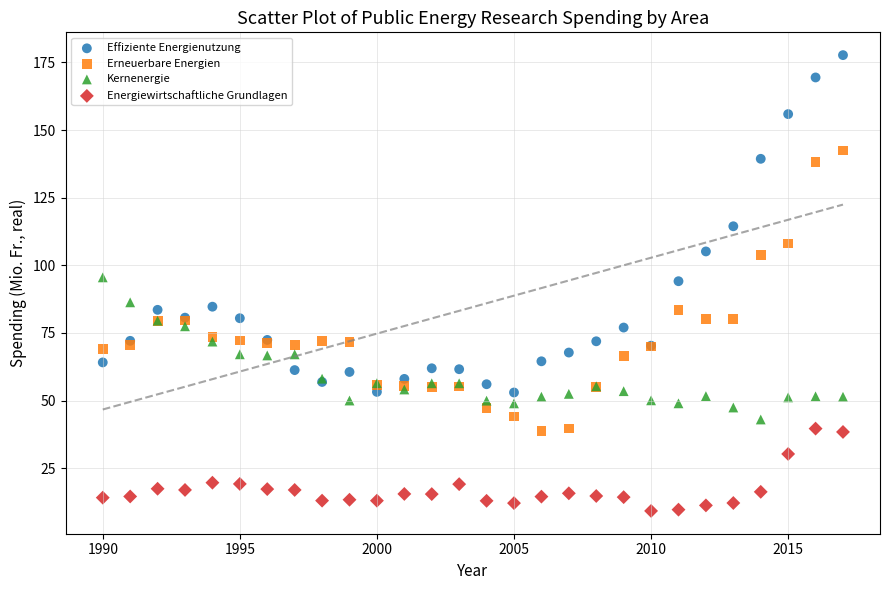

Which series has the widest spread of Y values?

Effiziente Energienutzung